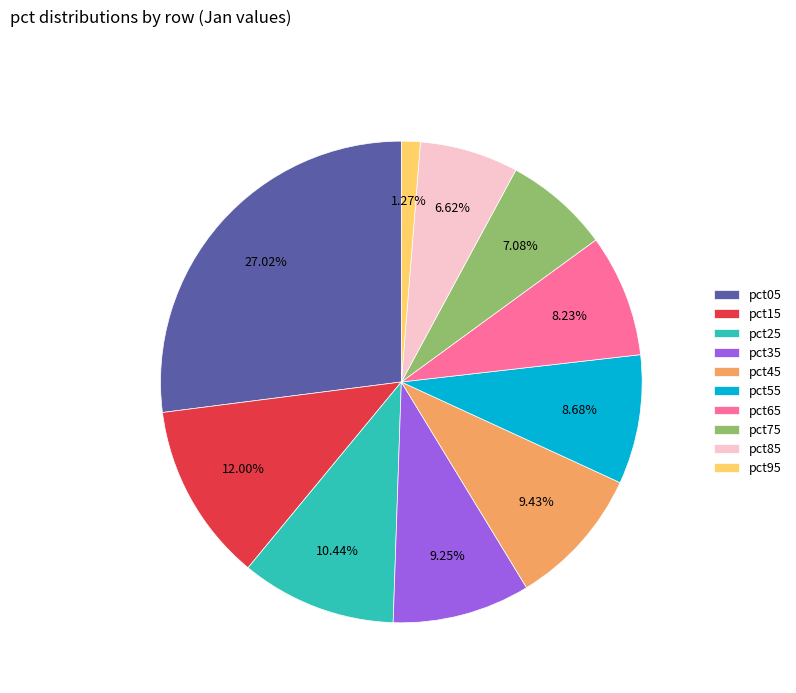

What is the total percentage of pct95 and pct65?

9.5%